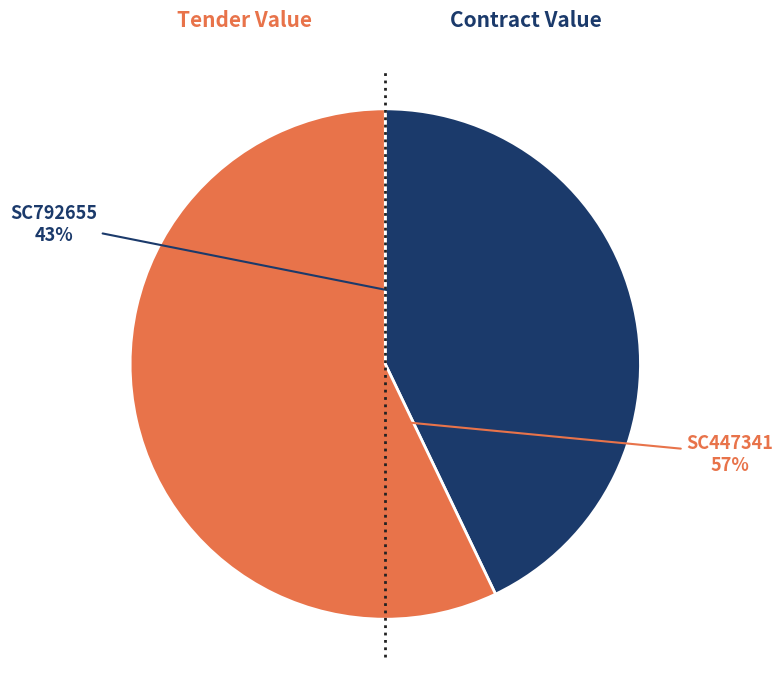

Does any single category account for the majority?

Yes